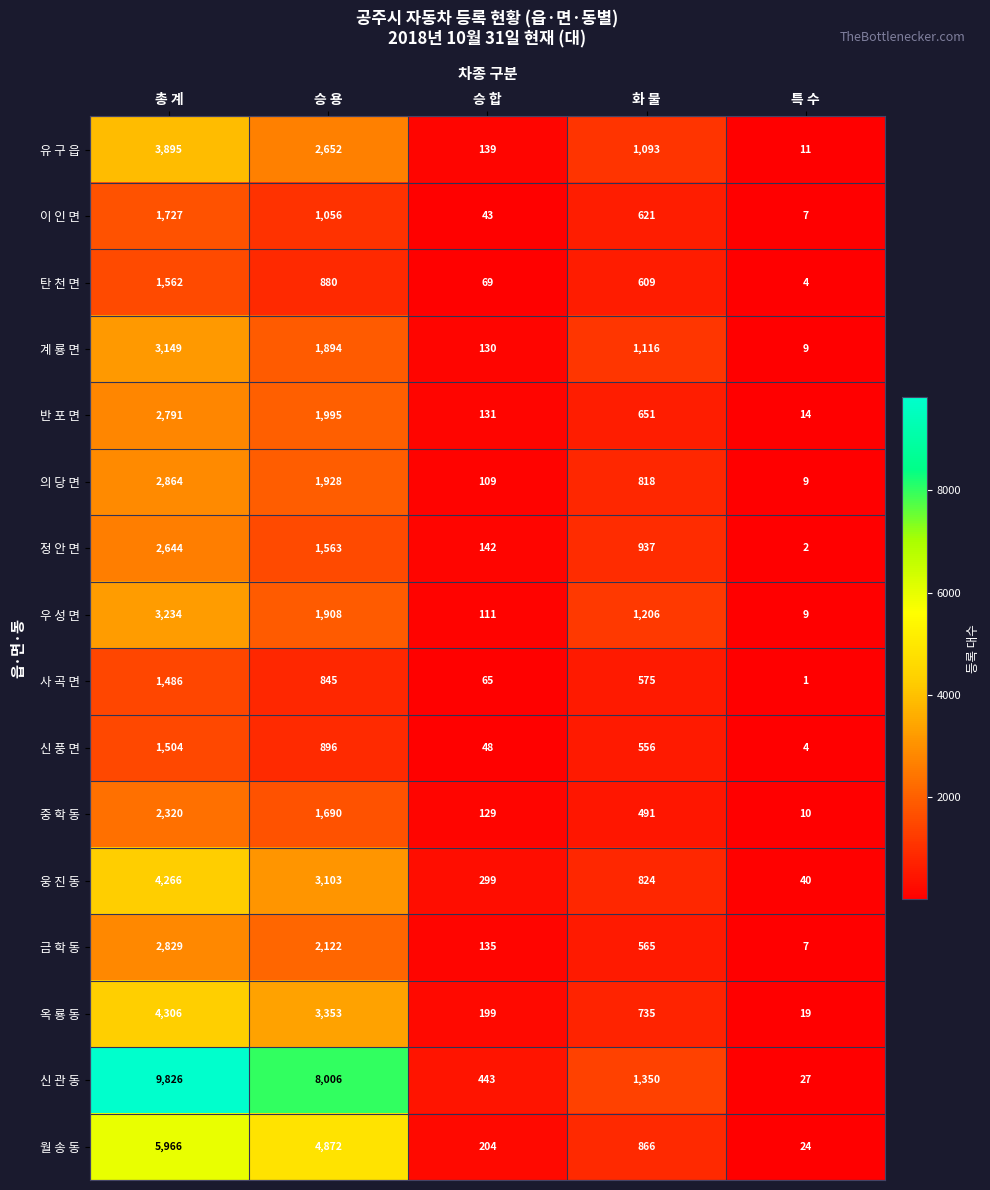

Which category has the highest value in the 의 당 면 series?

총 계